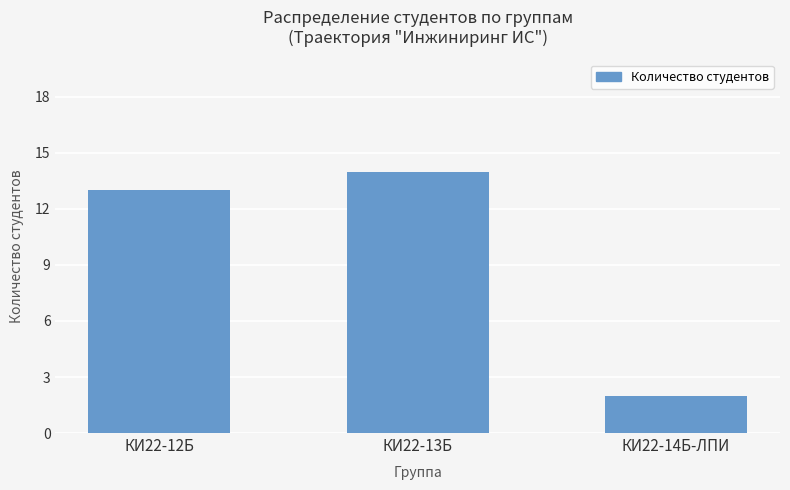

What is the ratio of the value at КИ22-12Б to the value at КИ22-13Б?

0.9